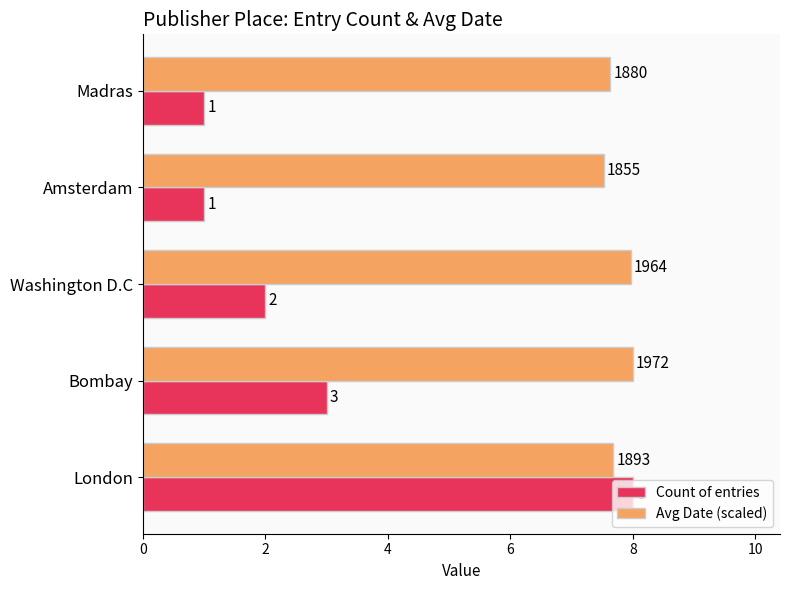

List the series in order of their overall mean, lowest first.

Count of entries, Avg Date (scaled)